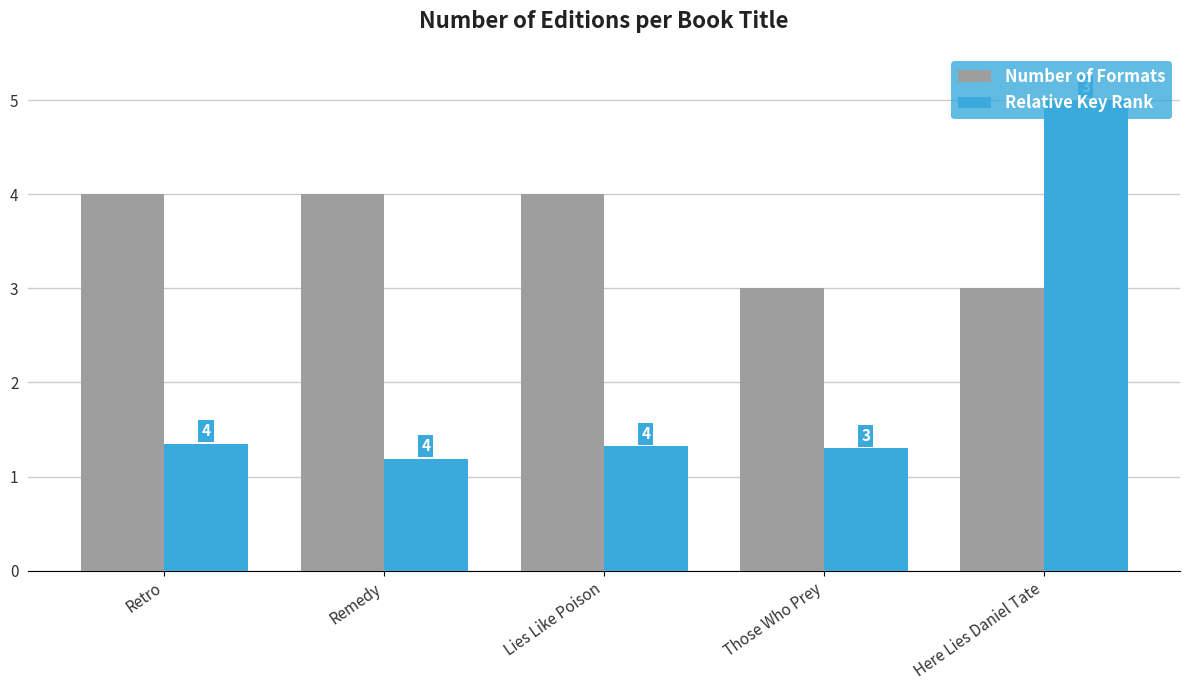

The value of Relative Key Rank at Remedy is 0.6. True or false?

False